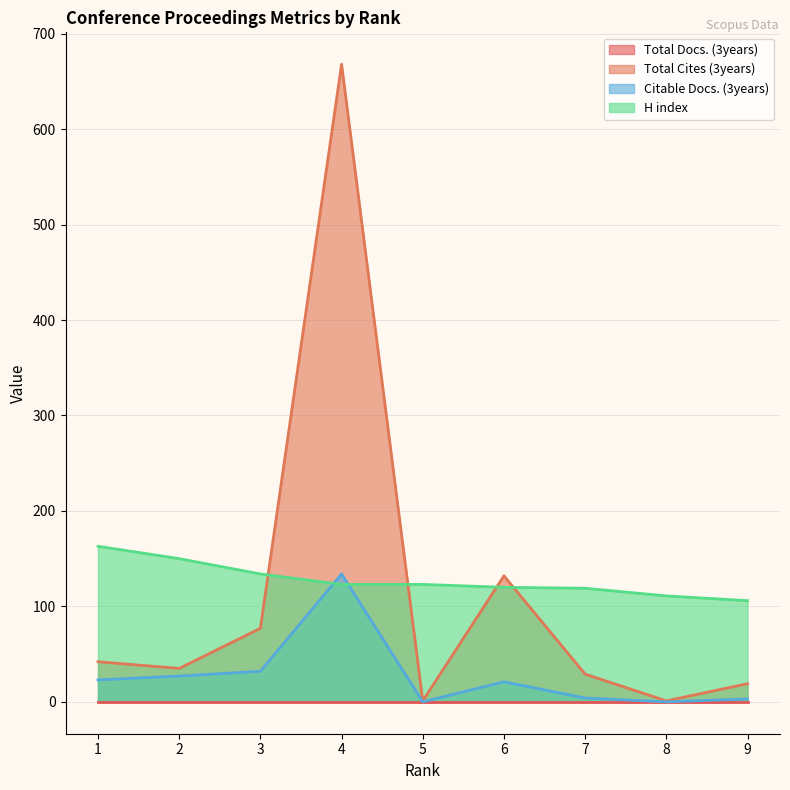

Which category has the lowest value in the Citable Docs. (3years) series?

5